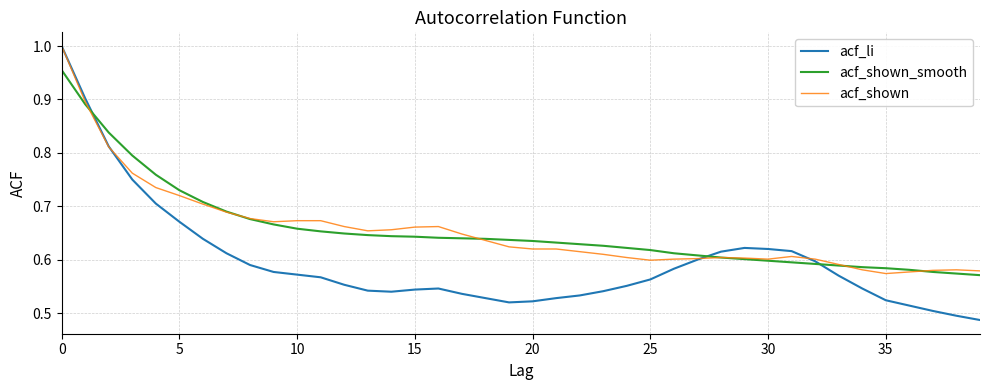

Which series has the largest range (max minus min)?

acf_li